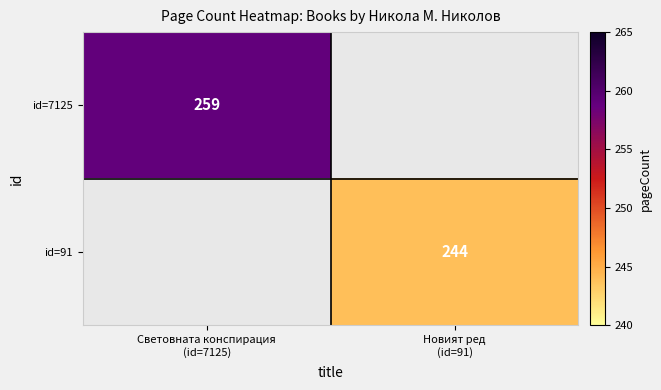

What is the smallest value displayed?

244.0